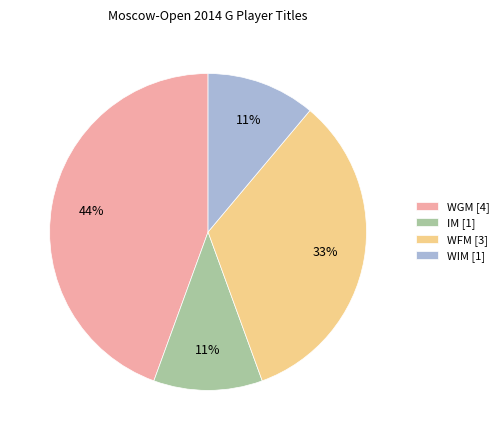

Does WIM represent more than half of the total?

No